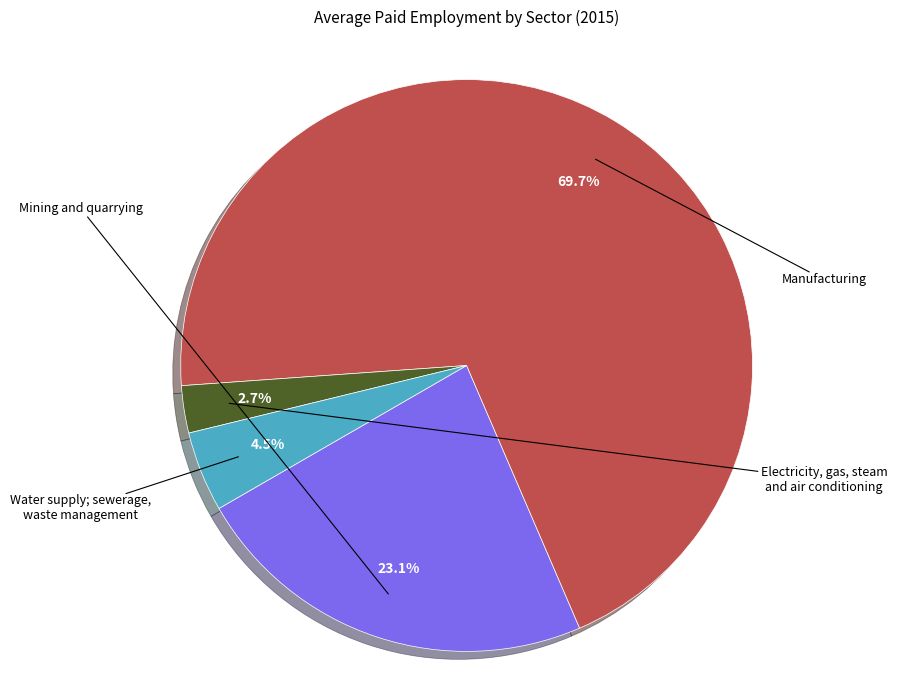

Does any single category account for the majority?

Yes